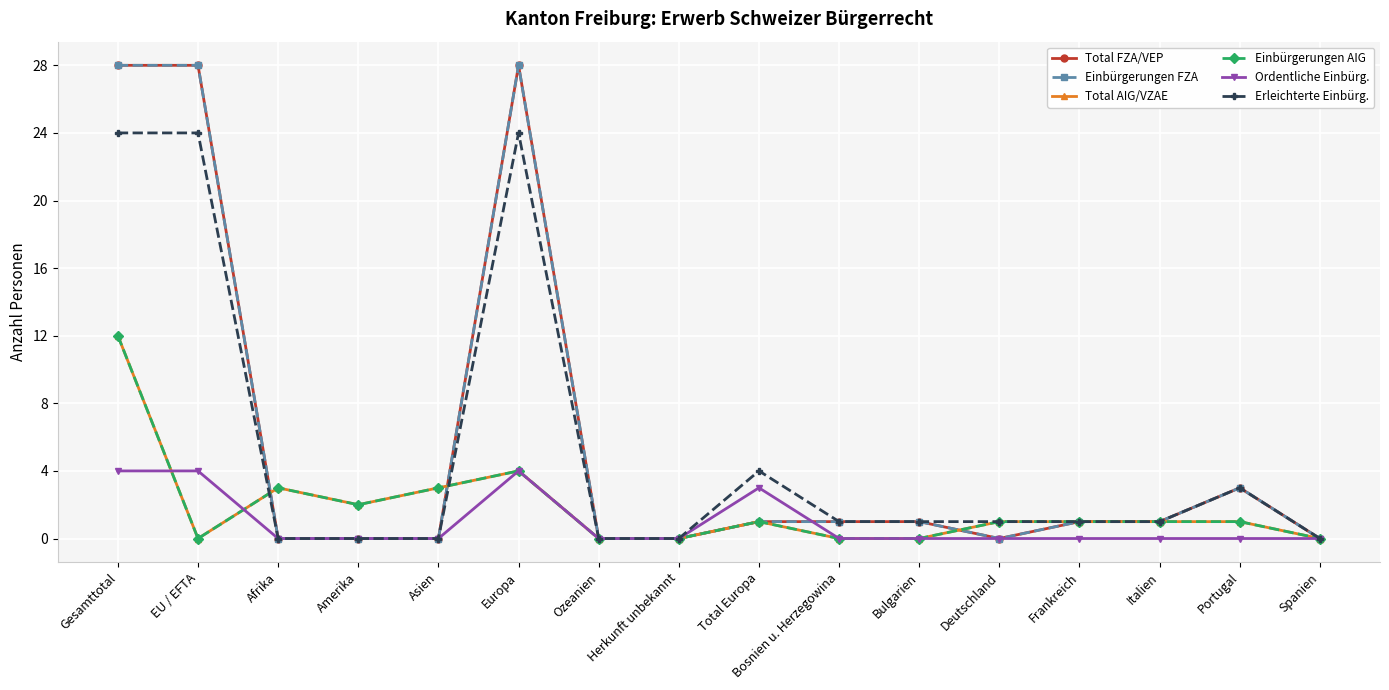

Reading left to right, list all the values displayed in this chart.

Total FZA/VEP: 28	28	0	0	0	28	0	0	1	1	1	0	1	1	3	0
Einbürgerungen FZA: 28	28	0	0	0	28	0	0	1	1	1	0	1	1	3	0
Total AIG/VZAE: 12	0	3	2	3	4	0	0	1	0	0	1	1	1	1	0
Einbürgerungen AIG: 12	0	3	2	3	4	0	0	1	0	0	1	1	1	1	0
Ordentliche Einbürg.: 4	4	0	0	0	4	0	0	3	0	0	0	0	0	0	0
Erleichterte Einbürg.: 24	24	0	0	0	24	0	0	4	1	1	1	1	1	3	0